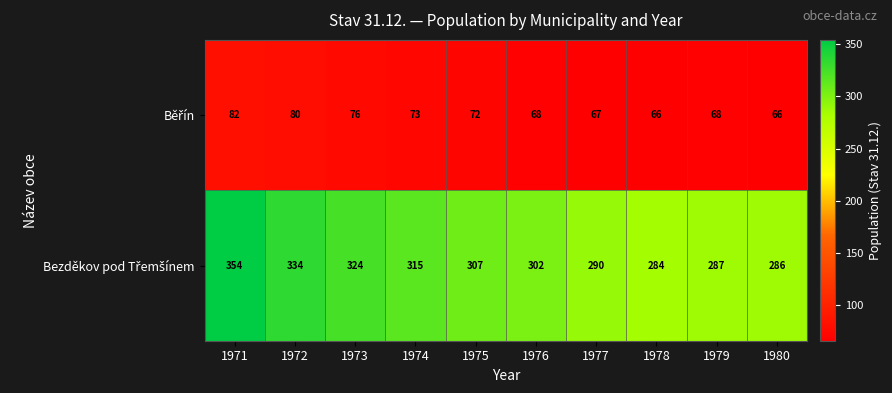

Which label corresponds to the largest value in the chart?

1971